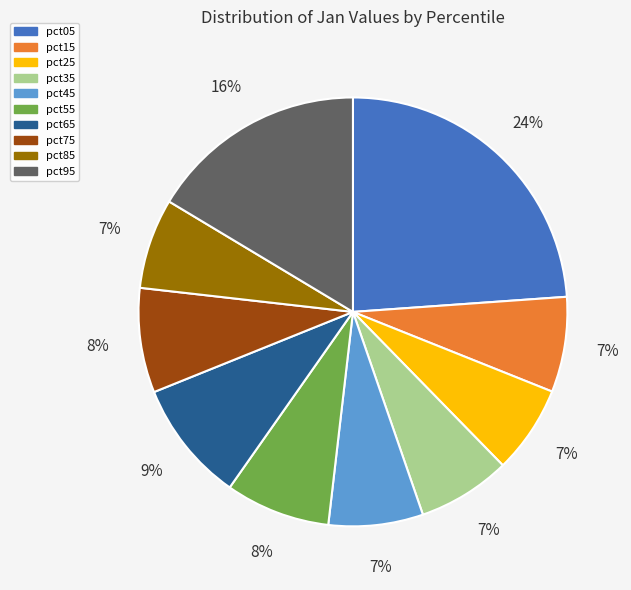

Does any single category account for the majority?

No